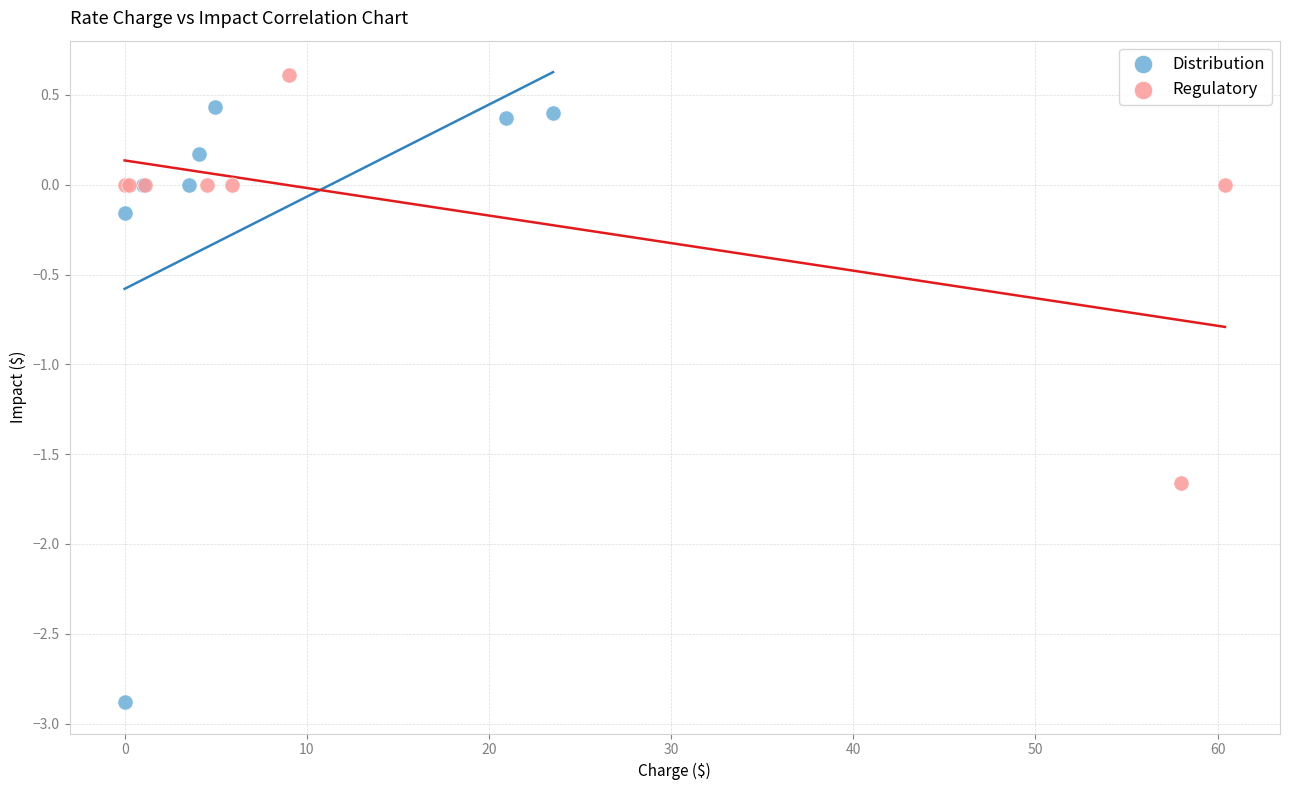

Which series has the largest Y range (max minus min)?

Distribution